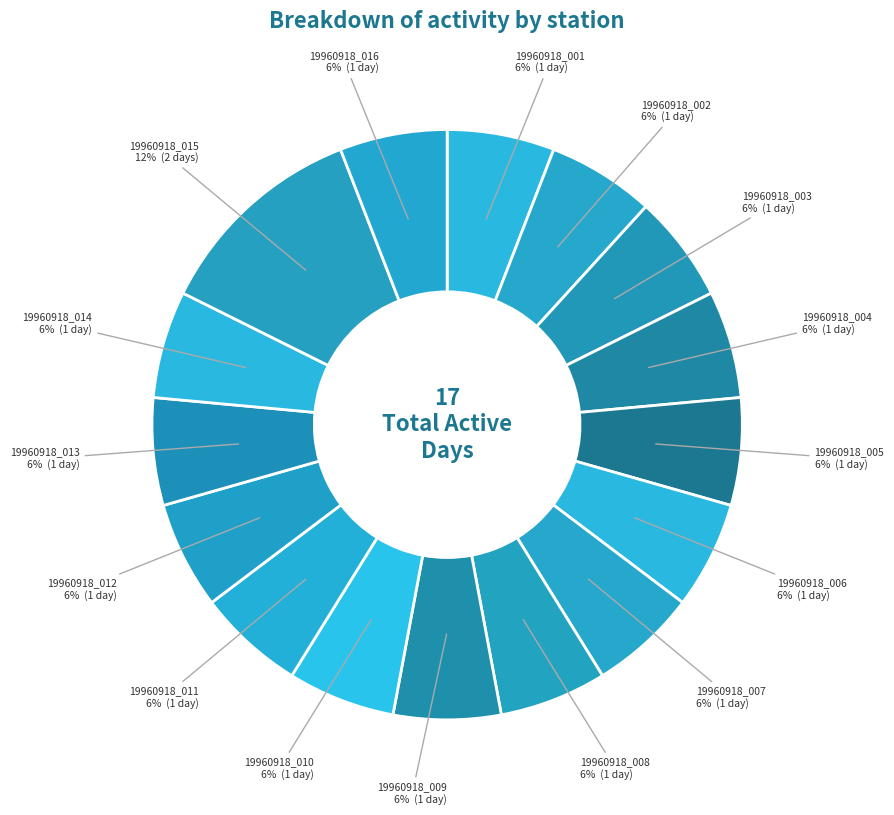

How many slices are in this pie chart?

16